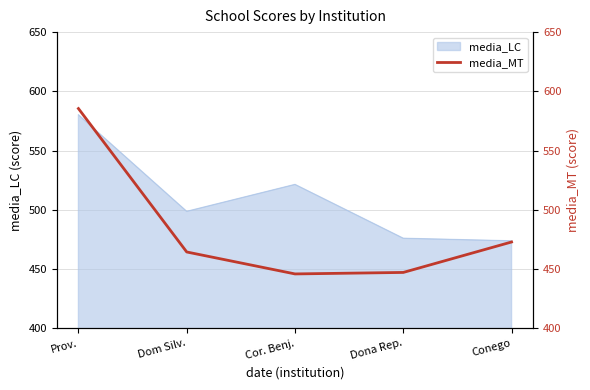

True or false: there are more than 2 points higher than both neighbors.

False